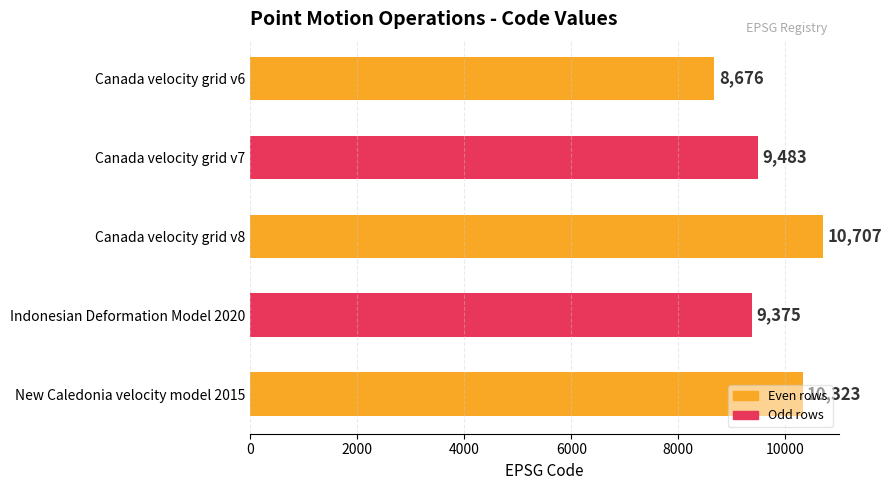

At which label is the value closest to 9691?

Canada velocity grid v7